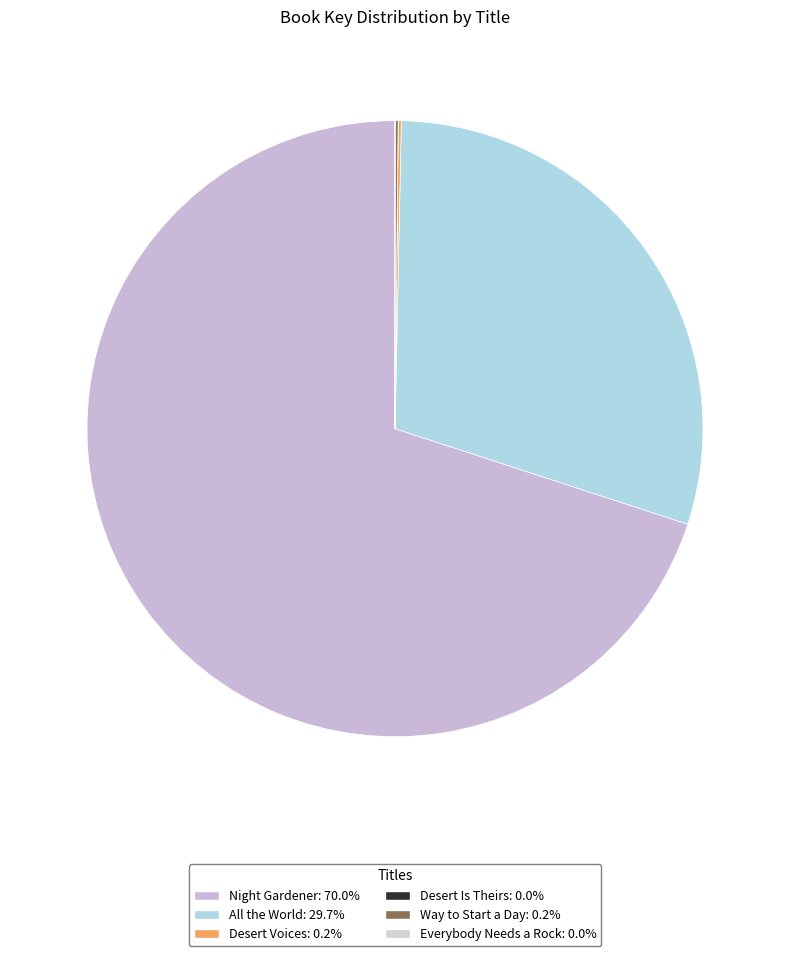

Rank the categories by value from highest to lowest.

Night Gardener, All the World, Desert Voices, Way to Start a Day, Everybody Needs a Rock, Desert Is Theirs